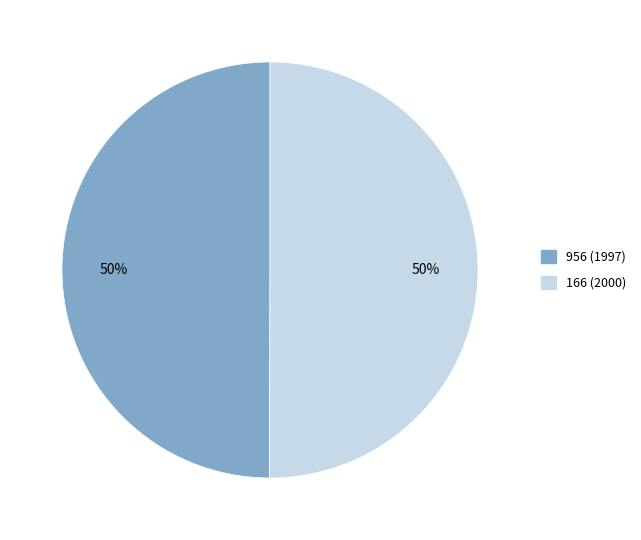

How many slices are in this pie chart?

2